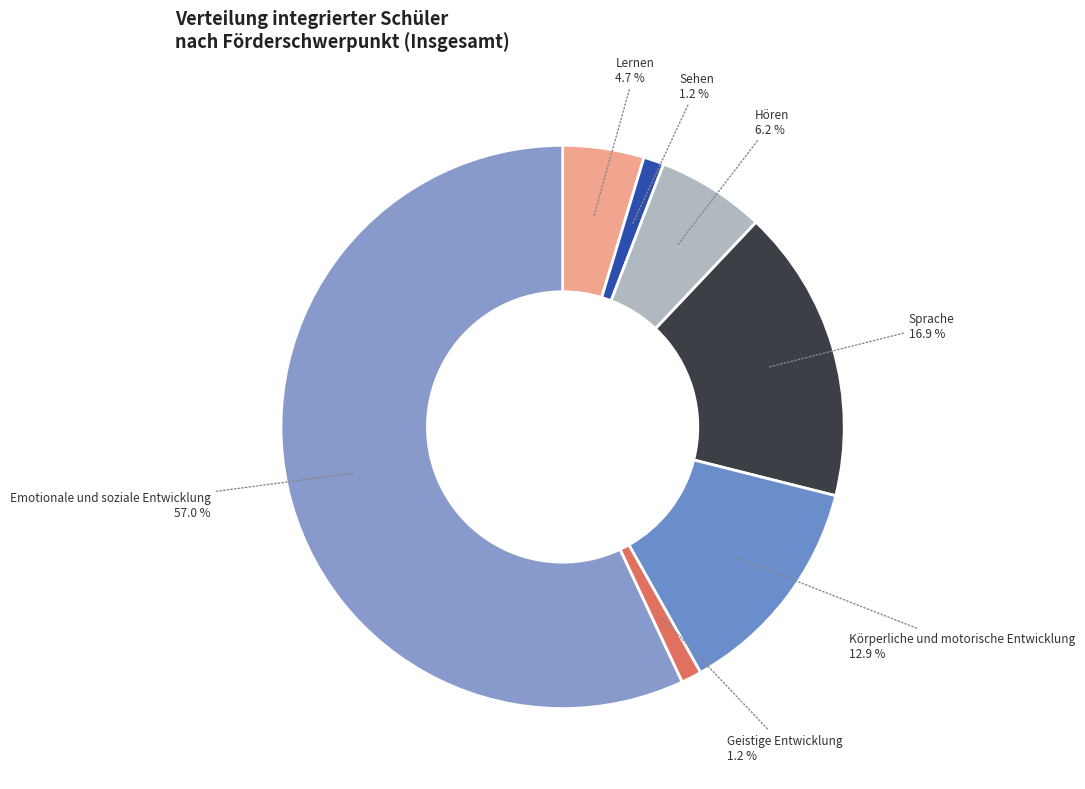

Which category has the biggest portion of the pie?

Emotionale und soziale Entwicklung